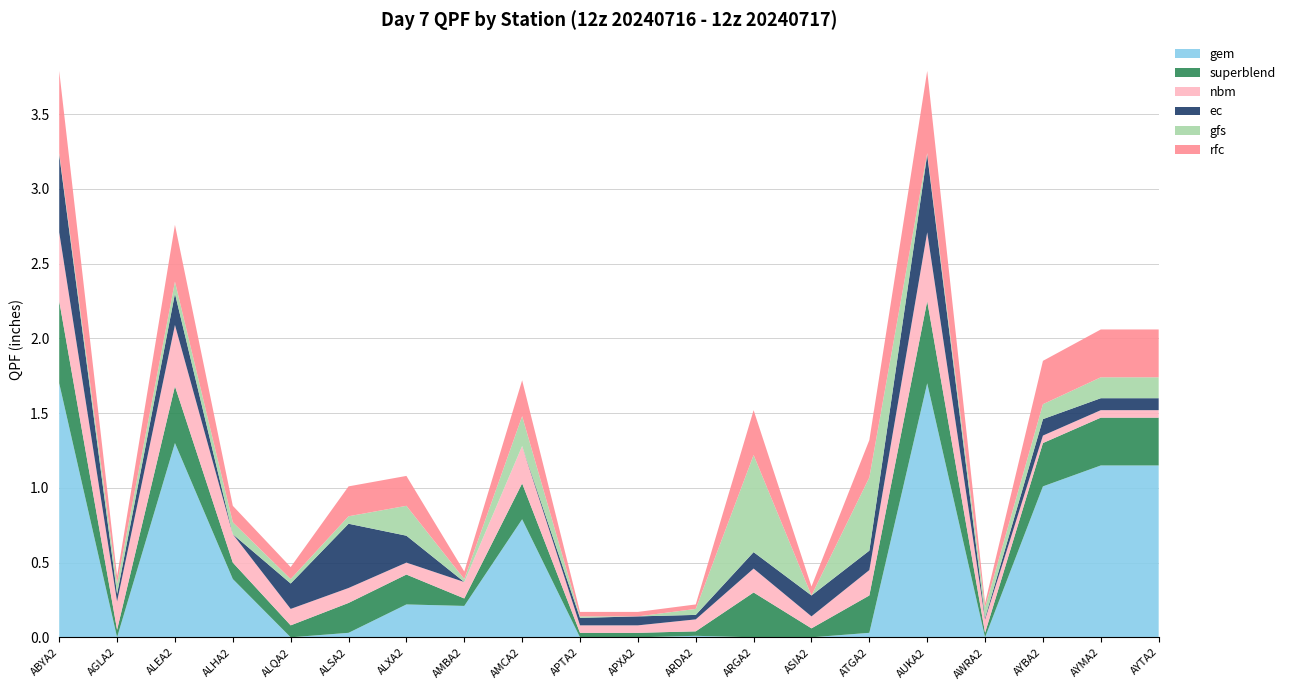

Reading left to right, transcribe all the data shown in this chart.

gem: ABYA2=1.7	AGLA2=0.0	ALEA2=1.3	ALHA2=0.4	ALQA2=0.0	ALSA2=0.0	ALXA2=0.2	AMBA2=0.2	AMCA2=0.8	APTA2=0.0	APXA2=0.0	ARDA2=0.0	ARGA2=0.0	ASIA2=0.0	ATGA2=0.0	AUKA2=1.7	AWRA2=0.0	AYBA2=1.0	AYMA2=1.1	AYTA2=1.1
superblend: ABYA2=0.6	AGLA2=0.1	ALEA2=0.4	ALHA2=0.1	ALQA2=0.1	ALSA2=0.2	ALXA2=0.2	AMBA2=0.1	AMCA2=0.2	APTA2=0.0	APXA2=0.0	ARDA2=0.0	ARGA2=0.3	ASIA2=0.1	ATGA2=0.2	AUKA2=0.6	AWRA2=0.0	AYBA2=0.3	AYMA2=0.3	AYTA2=0.3
nbm: ABYA2=0.5	AGLA2=0.2	ALEA2=0.4	ALHA2=0.2	ALQA2=0.1	ALSA2=0.1	ALXA2=0.1	AMBA2=0.1	AMCA2=0.2	APTA2=0.1	APXA2=0.1	ARDA2=0.1	ARGA2=0.2	ASIA2=0.1	ATGA2=0.2	AUKA2=0.5	AWRA2=0.1	AYBA2=0.1	AYMA2=0.1	AYTA2=0.1
ec: ABYA2=0.5	AGLA2=0.1	ALEA2=0.2	ALHA2=0.0	ALQA2=0.2	ALSA2=0.4	ALXA2=0.2	AMBA2=0.0	AMCA2=0.0	APTA2=0.1	APXA2=0.1	ARDA2=0.0	ARGA2=0.1	ASIA2=0.1	ATGA2=0.1	AUKA2=0.5	AWRA2=0.0	AYBA2=0.1	AYMA2=0.1	AYTA2=0.1
gfs: ABYA2=0.0	AGLA2=0.1	ALEA2=0.1	ALHA2=0.1	ALQA2=0.0	ALSA2=0.1	ALXA2=0.2	AMBA2=0.0	AMCA2=0.2	APTA2=0.0	APXA2=0.0	ARDA2=0.0	ARGA2=0.7	ASIA2=0.0	ATGA2=0.5	AUKA2=0.0	AWRA2=0.1	AYBA2=0.1	AYMA2=0.1	AYTA2=0.1
rfc: ABYA2=0.6	AGLA2=0.1	ALEA2=0.4	ALHA2=0.1	ALQA2=0.1	ALSA2=0.2	ALXA2=0.2	AMBA2=0.1	AMCA2=0.2	APTA2=0.0	APXA2=0.0	ARDA2=0.0	ARGA2=0.3	ASIA2=0.1	ATGA2=0.2	AUKA2=0.6	AWRA2=0.0	AYBA2=0.3	AYMA2=0.3	AYTA2=0.3